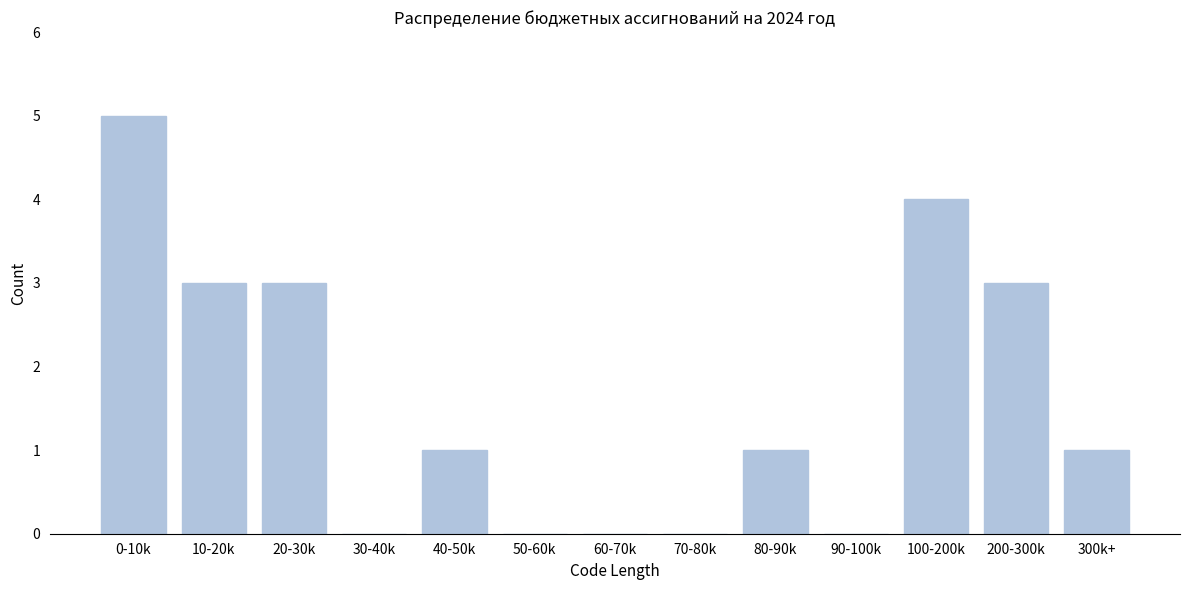

Reading right to left, extract all data points from this chart.

300k+=1	200-300k=3	100-200k=4	90-100k=0	80-90k=1	70-80k=0	60-70k=0	50-60k=0	40-50k=1	30-40k=0	20-30k=3	10-20k=3	0-10k=5